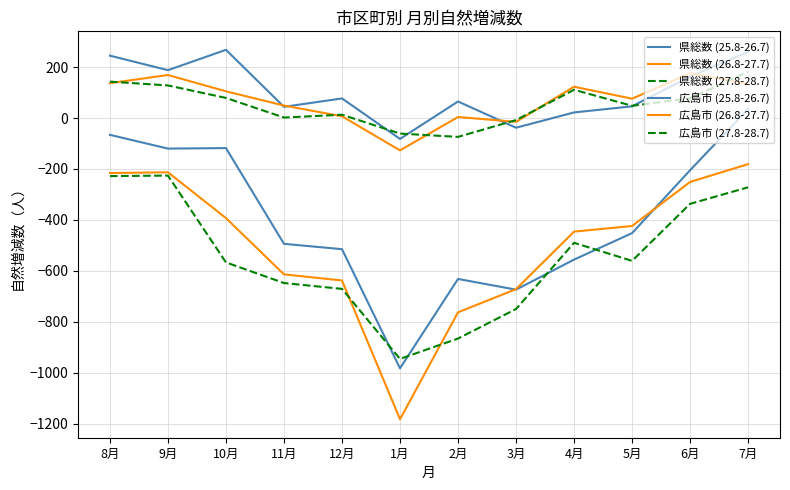

What is the maximum value for 広島市 (26.8-27.7)?

176